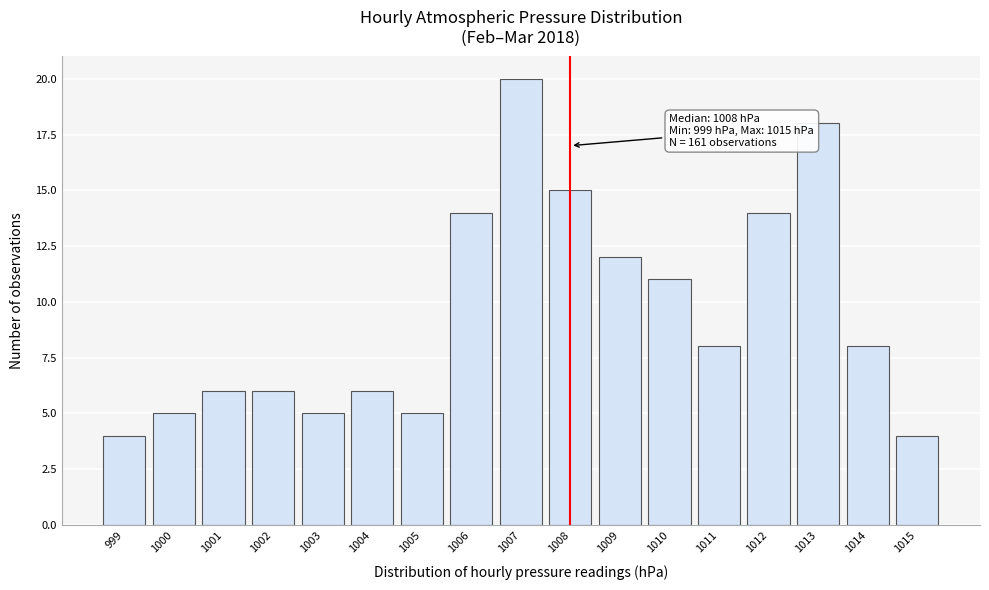

Reading right to left, what are all the values shown in this chart?

4	8	18	14	8	11	12	15	20	14	5	6	5	6	6	5	4